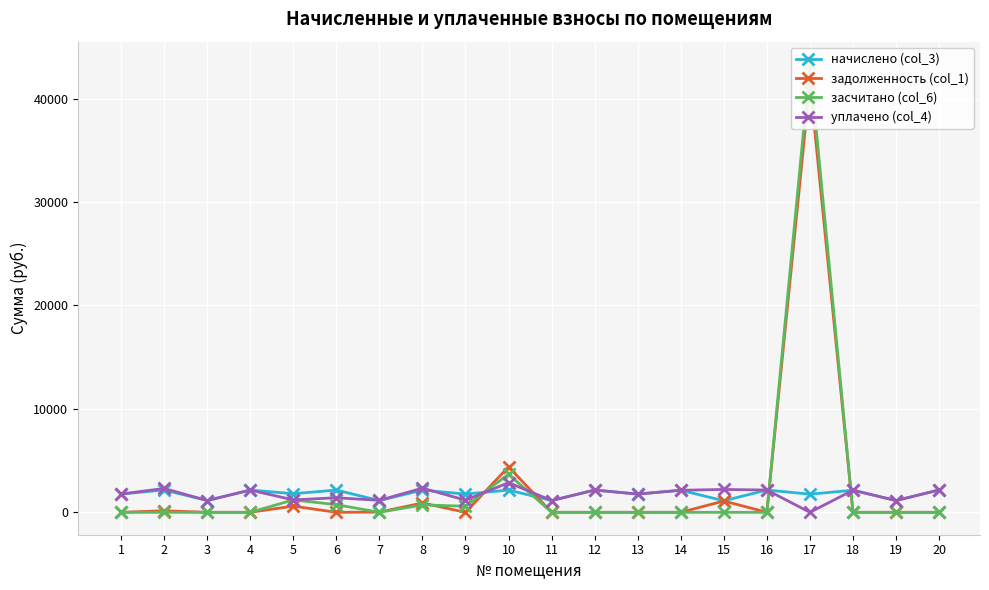

Which series has the largest total across all categories?

засчитано (col_6)